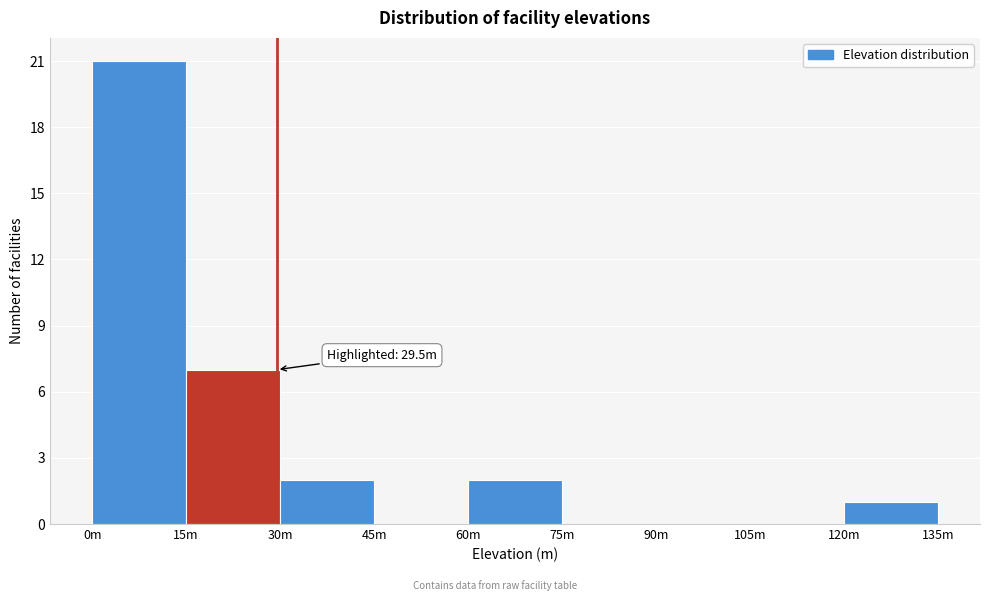

Reading left to right, what are all the values shown in this chart?

0m=21	15m=7	30m=2	45m=0	60m=2	75m=0	90m=0	105m=0	120m=1